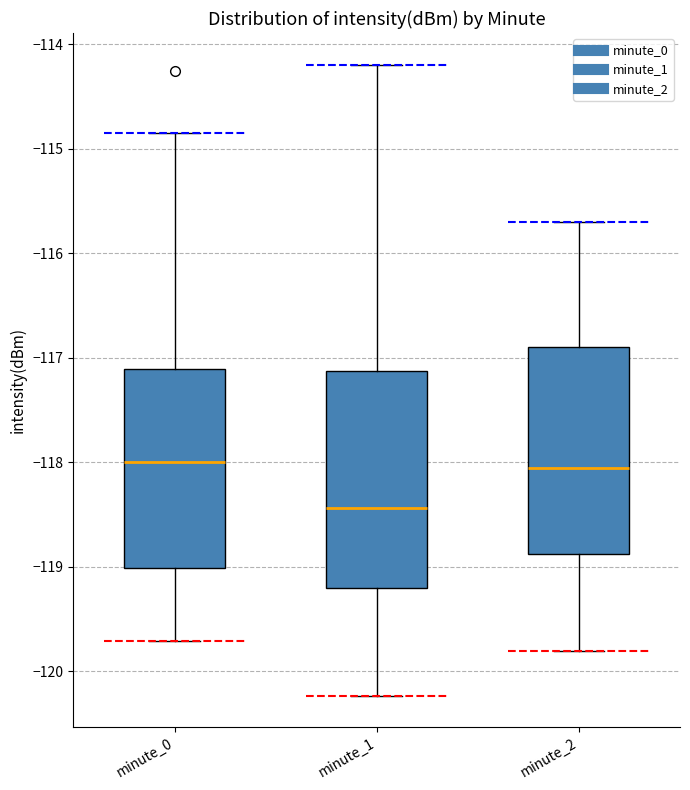

Reading left to right, transcribe this box plot: for each box, give where its median line is, the range the box spans, and where its two whiskers end, as read against the y-axis. The values are not printed on the chart, so give them approximately, as read against the axis.

minute_0: median -118.0, box -119.0 to -117.1, whiskers -119.7 to -114.8
minute_1: median -118.4, box -119.2 to -117.1, whiskers -120.2 to -114.2
minute_2: median -118.0, box -118.9 to -116.9, whiskers -119.8 to -115.7